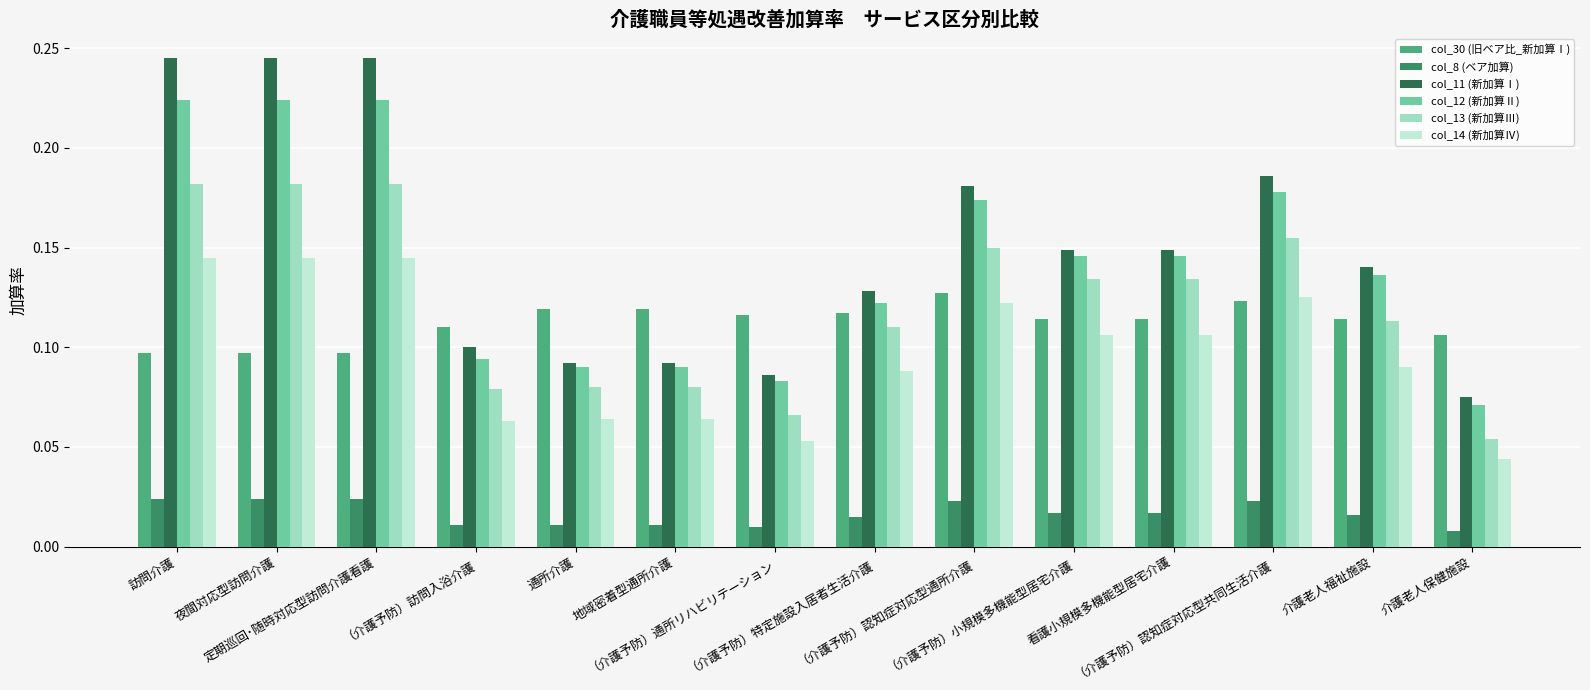

At how many categories does at least one series exceed 0?

14